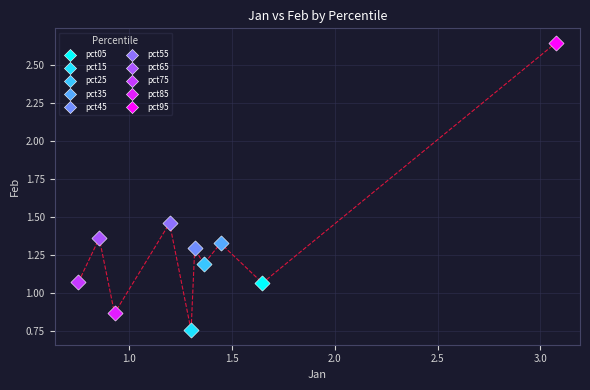

What are all the series names shown in the legend?

pct05, pct15, pct25, pct35, pct45, pct55, pct65, pct75, pct85, pct95